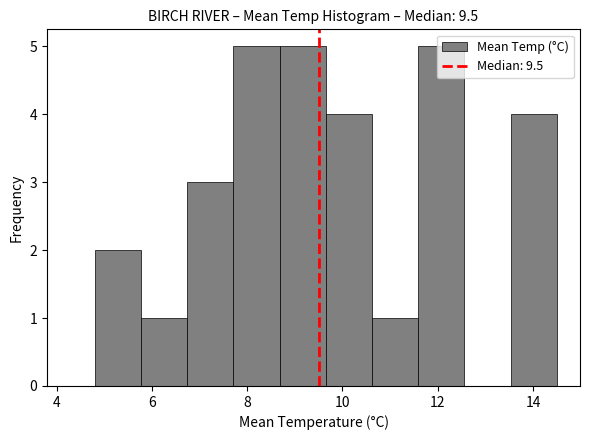

Reading left to right, list every bar in this chart as the range it spans on the x-axis followed by its height. Neither the bar edges nor the heights are printed on the chart, so give them approximately, as read against the axes.

4.8 to 5.8: 2
5.8 to 6.8: 1
6.8 to 7.8: 3
7.8 to 8.6: 5
8.6 to 9.6: 5
9.6 to 10.6: 4
10.6 to 11.6: 1
11.6 to 12.6: 5
12.6 to 13.6: 0
13.6 to 14.6: 4